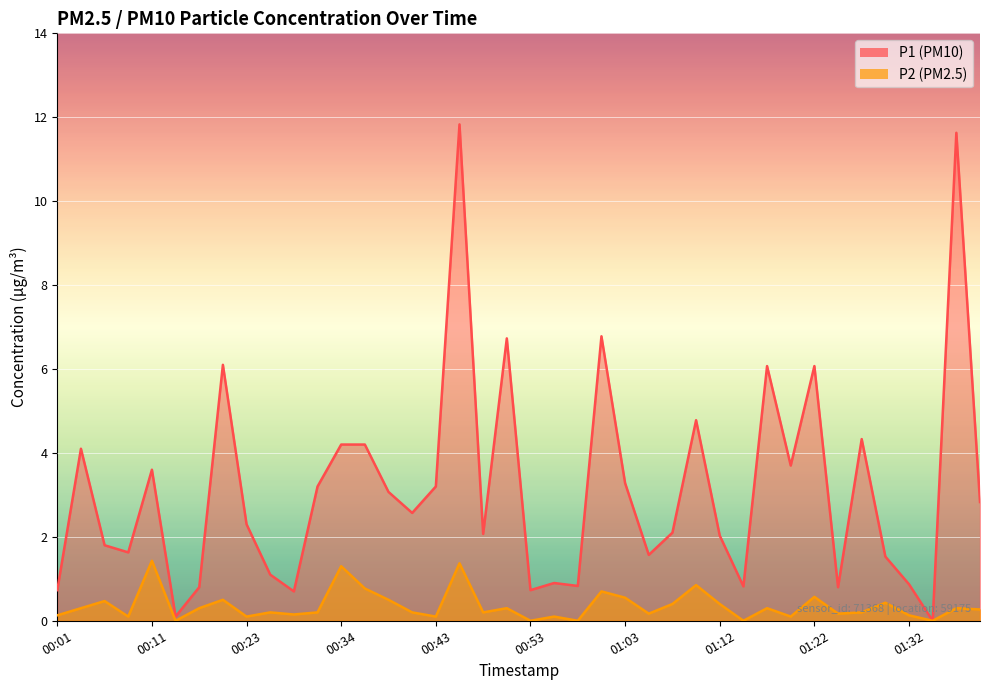

Does the chart display data point markers on the line(s)?

No